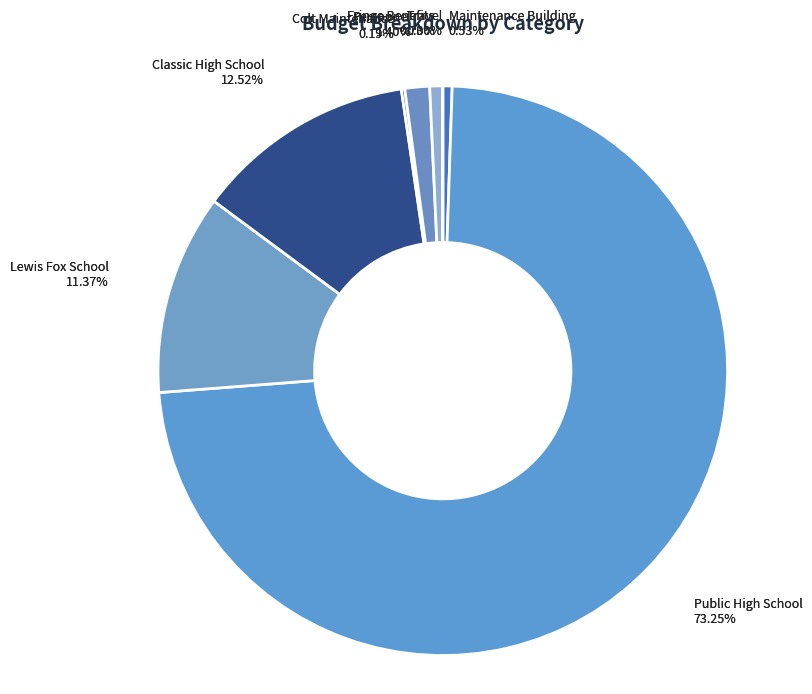

What percentage is the Lewis Fox School slice, to the nearest percent?

11%